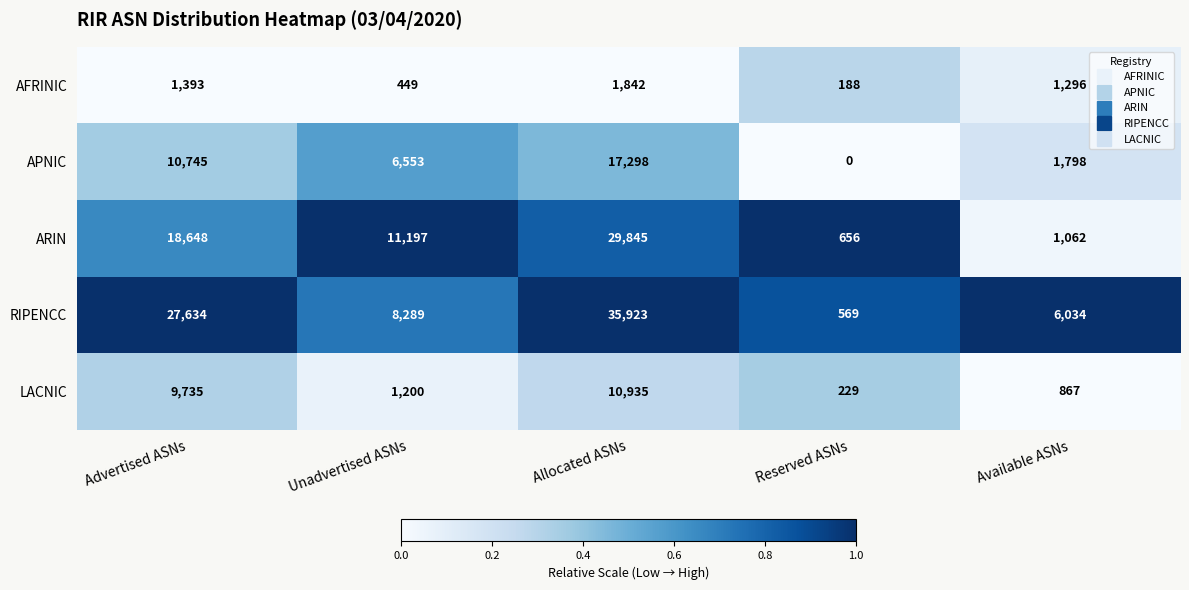

Where is RIPENCC nearest to the value 18246?

Advertised ASNs